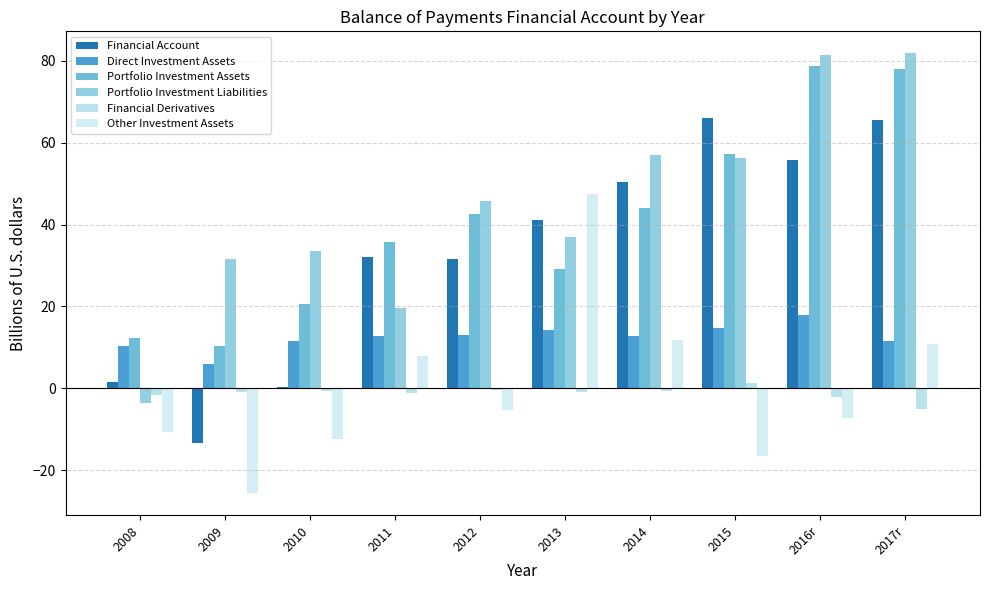

At which category is the sum across all series the highest?

2017r